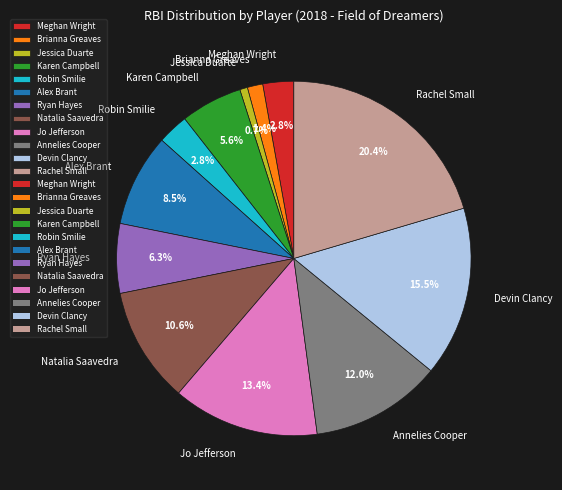

Which has a higher value, Jessica Duarte or Ryan Hayes?

Ryan Hayes